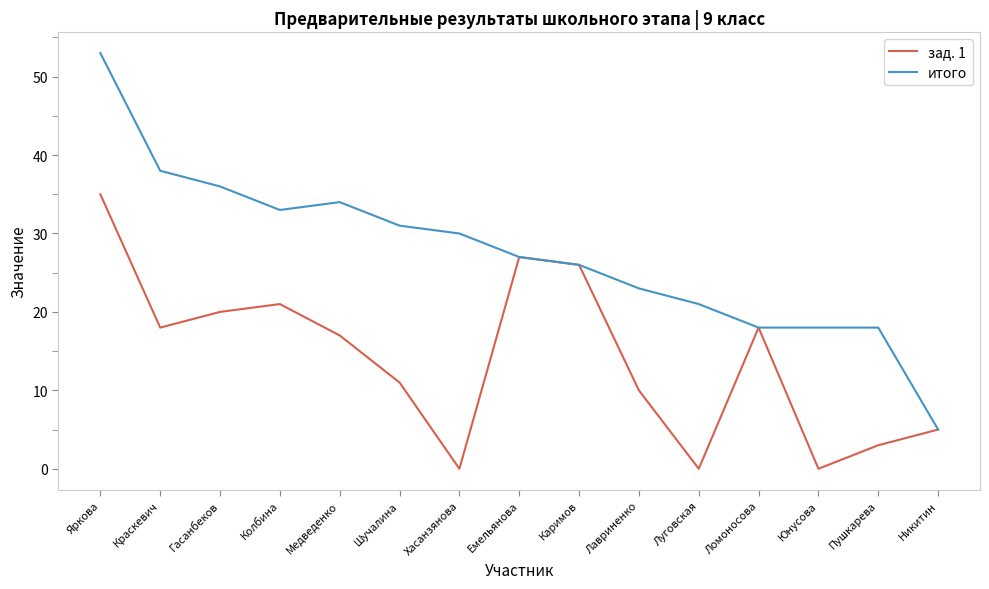

List the series in order of their overall mean, highest first.

итого, зад. 1